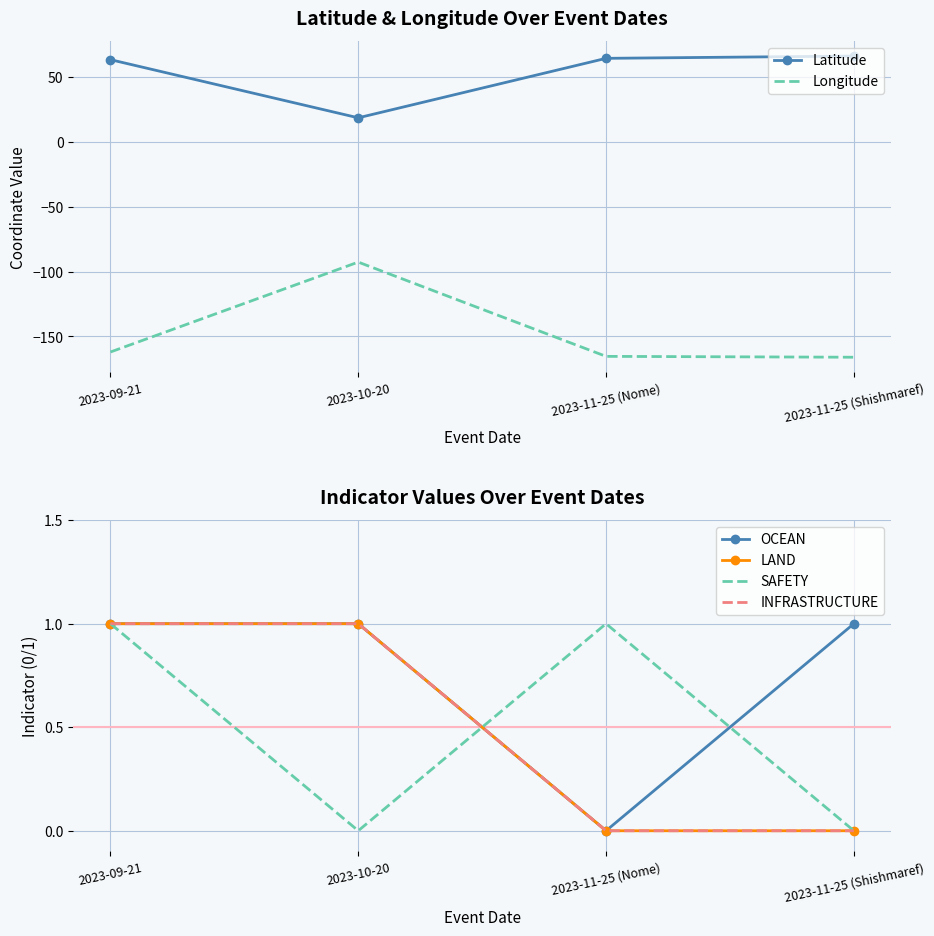

The OCEAN series shows 1.3 at 2023-10-20. True or false?

False